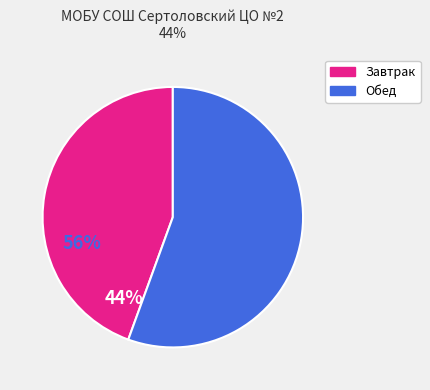

Does any single category account for the majority?

Yes